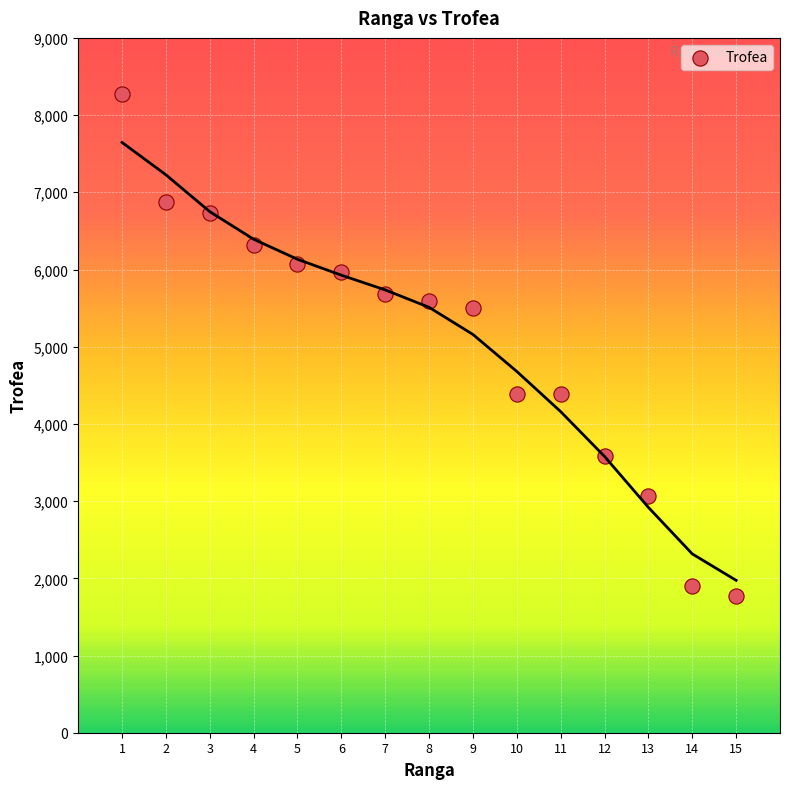

What is the range of Y values (max minus min)?

6499